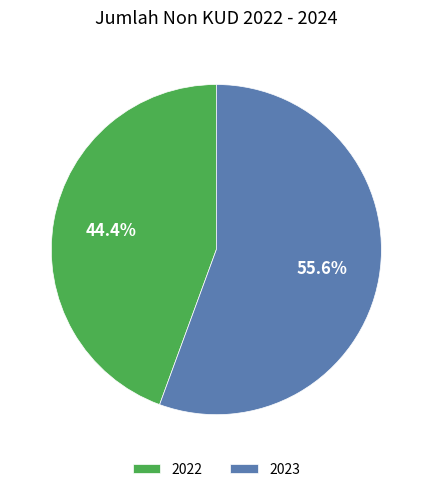

Combined, do 2022 and 2023 account for over 50%?

Yes